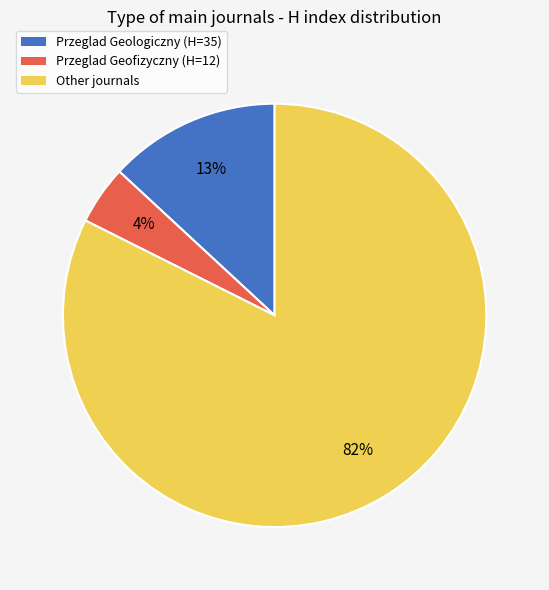

Count the number of slices in the pie.

3